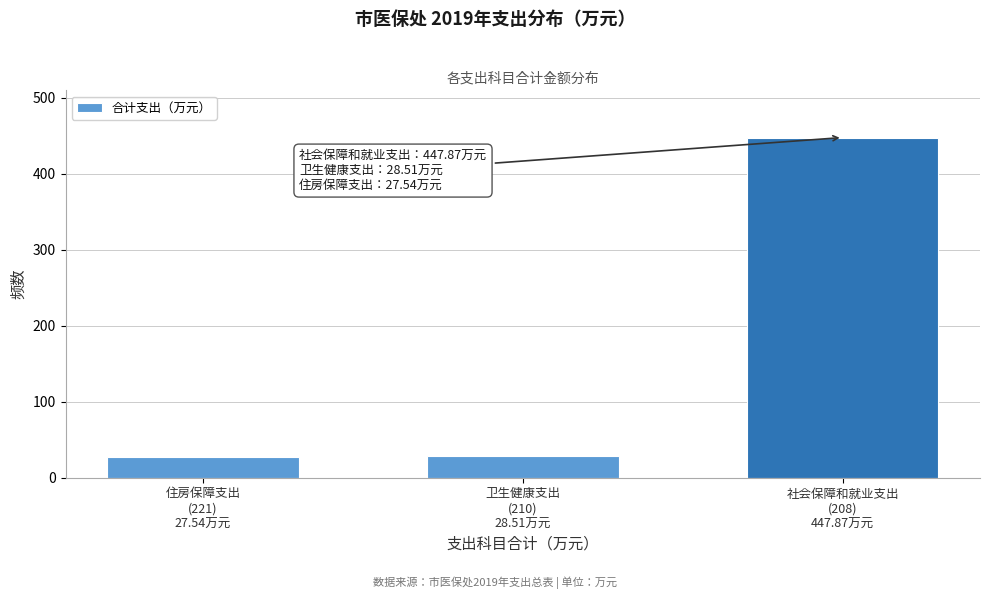

What is the average value?

168.0